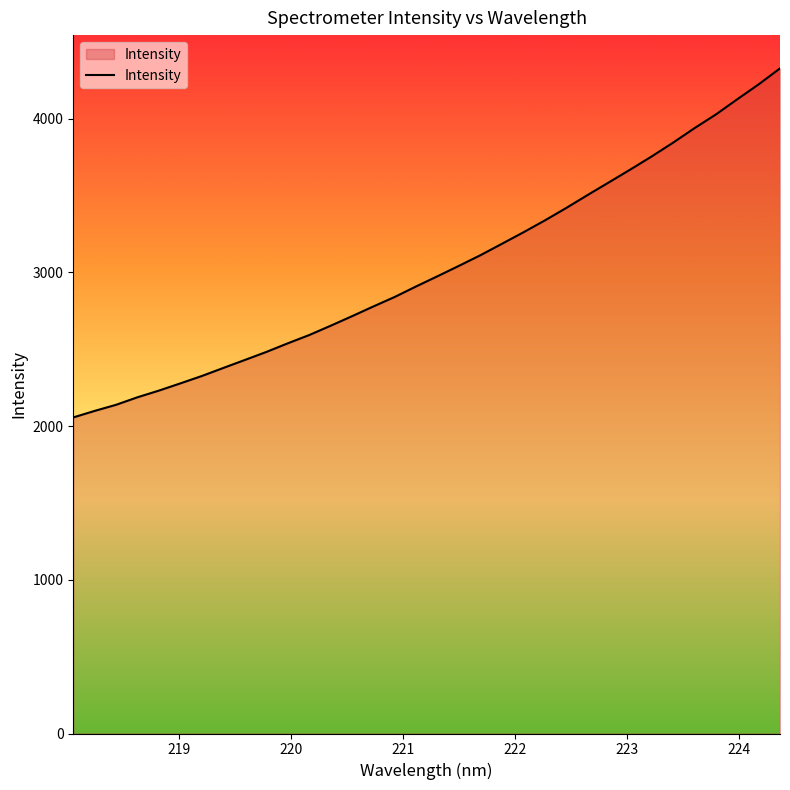

How many lines are shown in the chart?

1